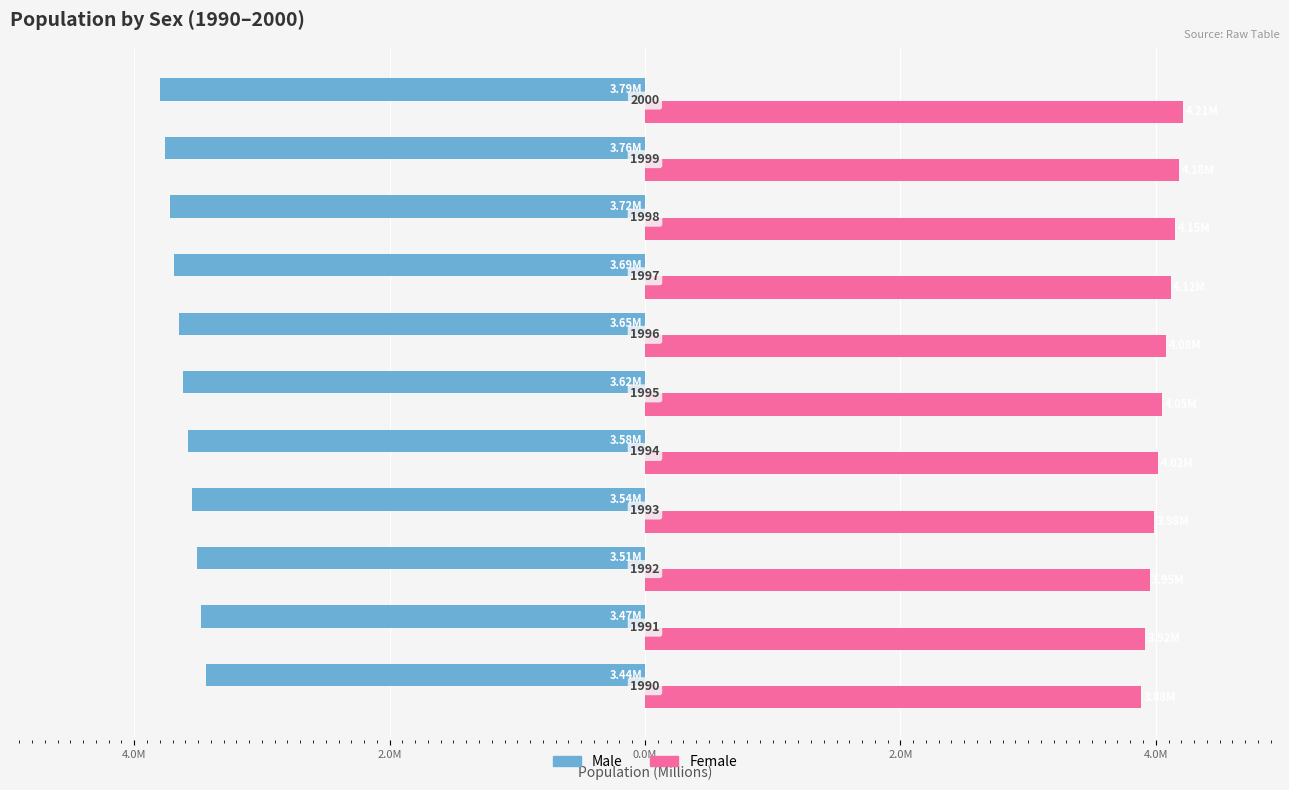

List the series in order of their peak value, lowest first.

Male, Female